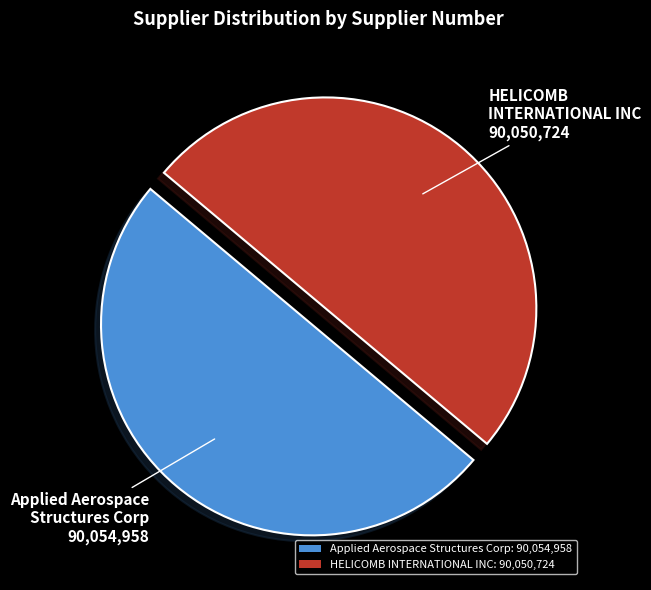

Combined, do HELICOMB INTERNATIONAL INC: 90,050,724 and Applied Aerospace Structures Corp: 90,054,958 account for over 50%?

Yes